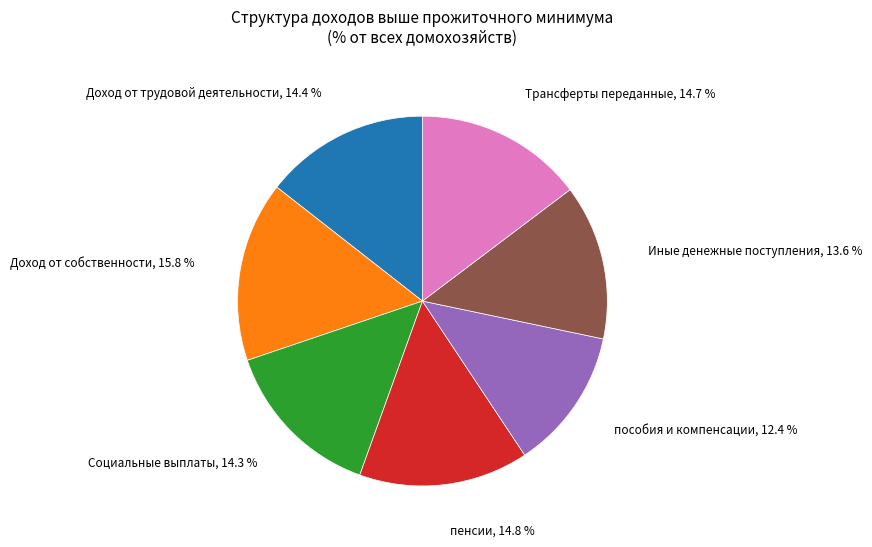

What is the total percentage of Иные денежные поступления and Трансферты переданные?

28.3%